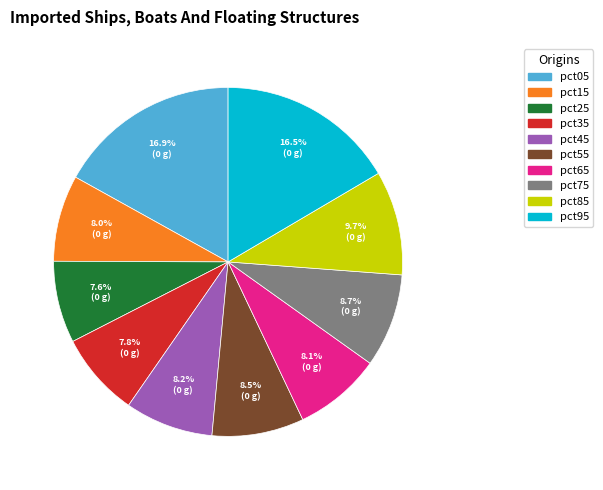

Is there any slice that represents more than half of the pie?

No